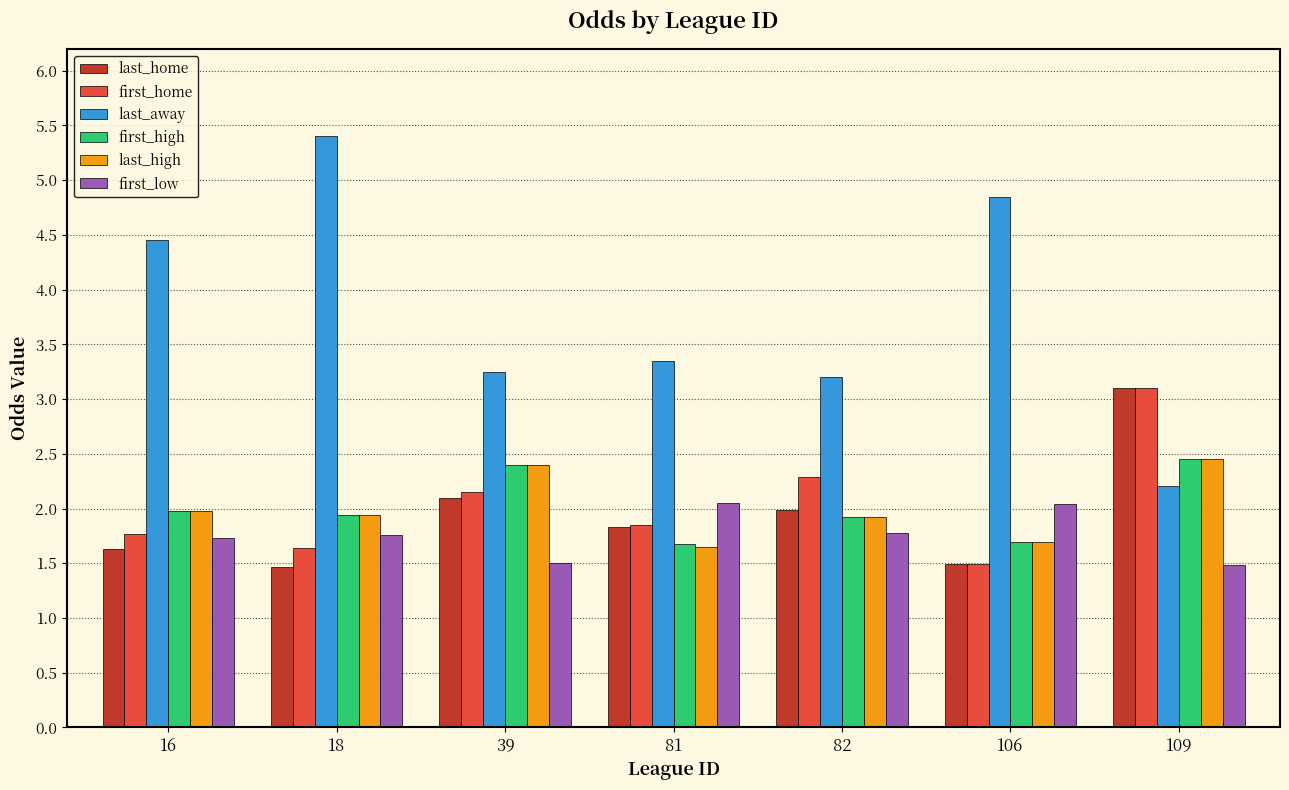

Is it true that last_home equals 1.5 at 18?

True